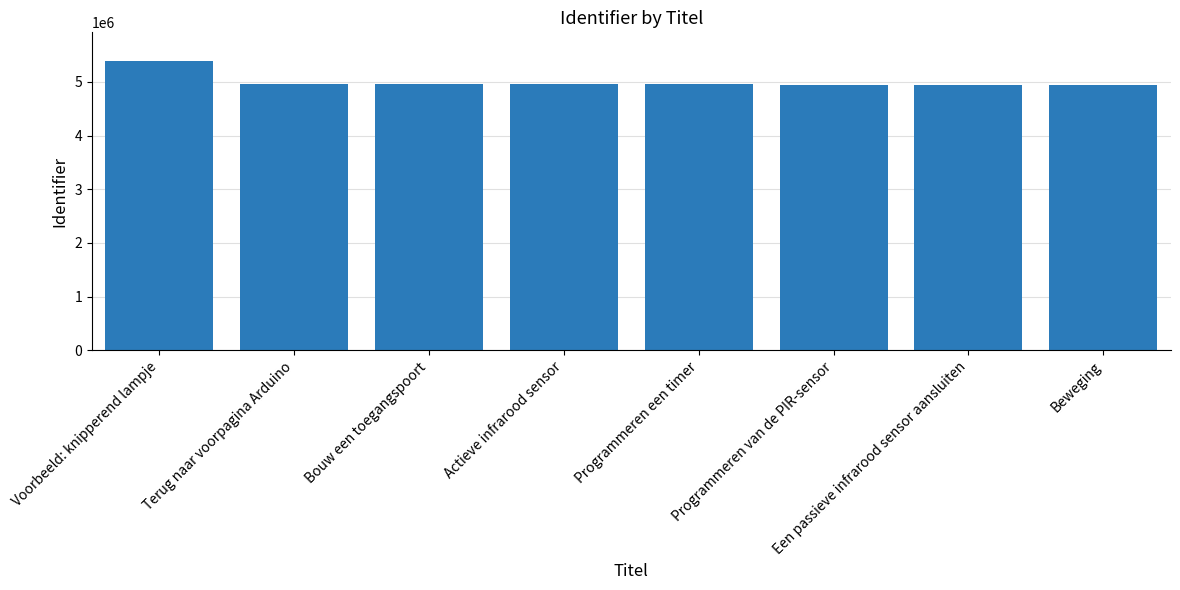

What is the difference between the maximum and minimum values?

433758